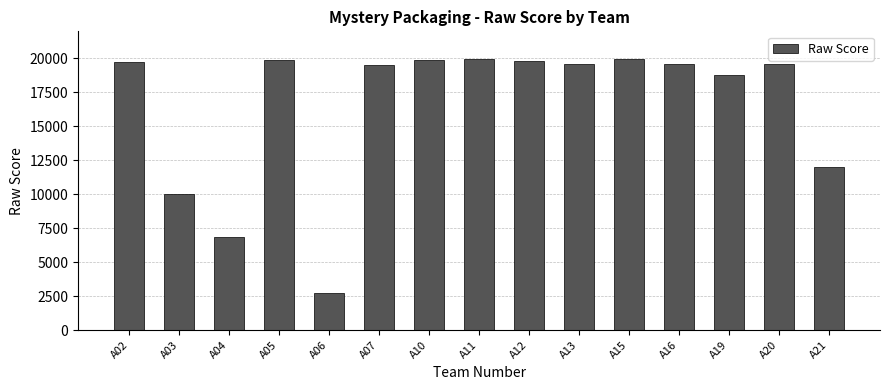

Between A21 and A05, which is larger?

A05